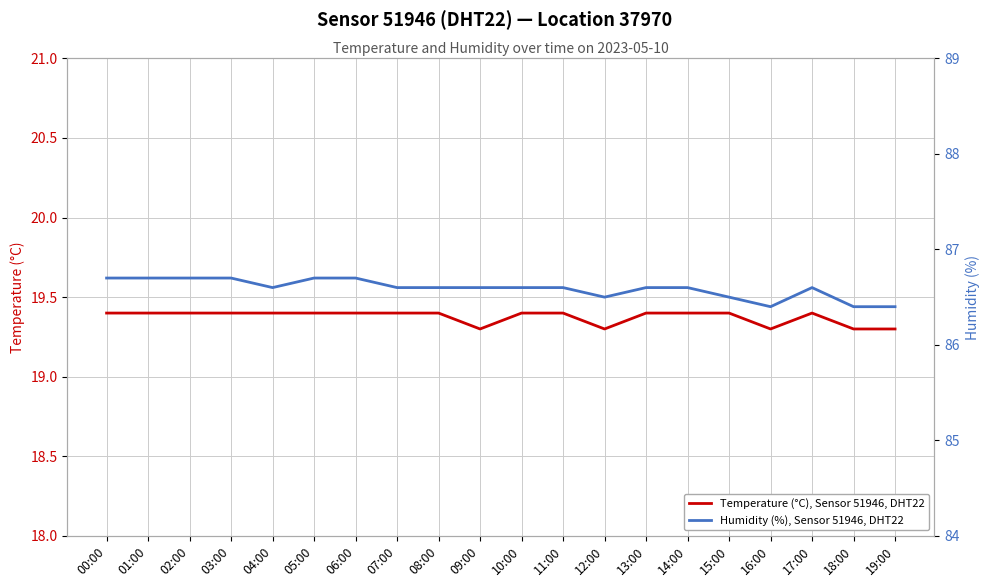

What is the difference between the second highest and second lowest values in the Temperature (°C), Sensor 51946, DHT22 series?

0.1